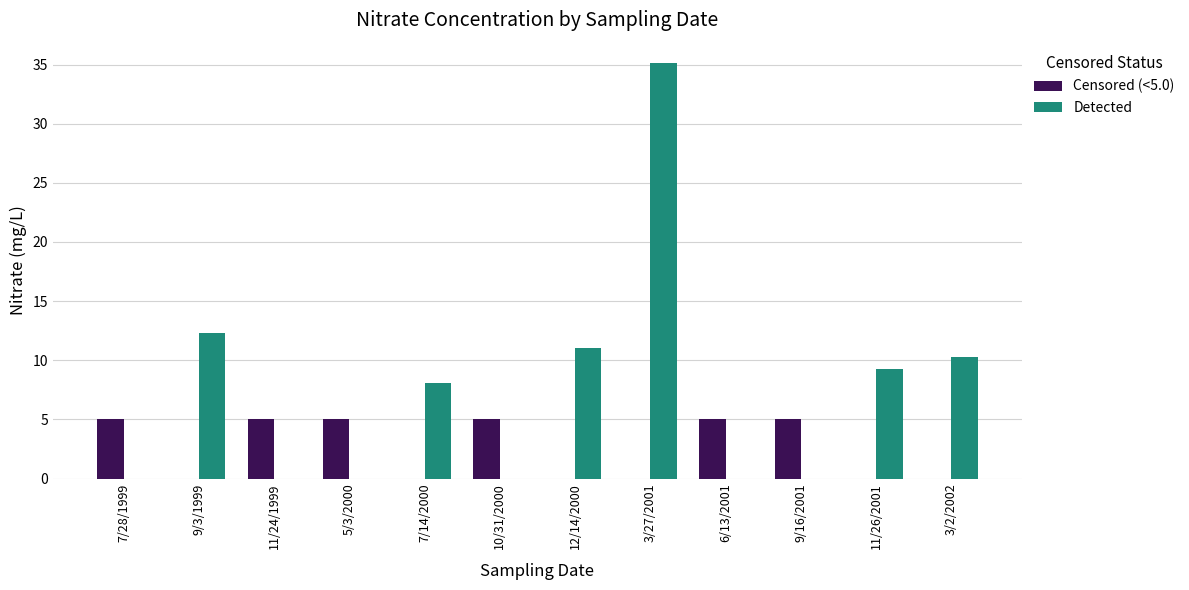

Count the number of categories in the chart.

12